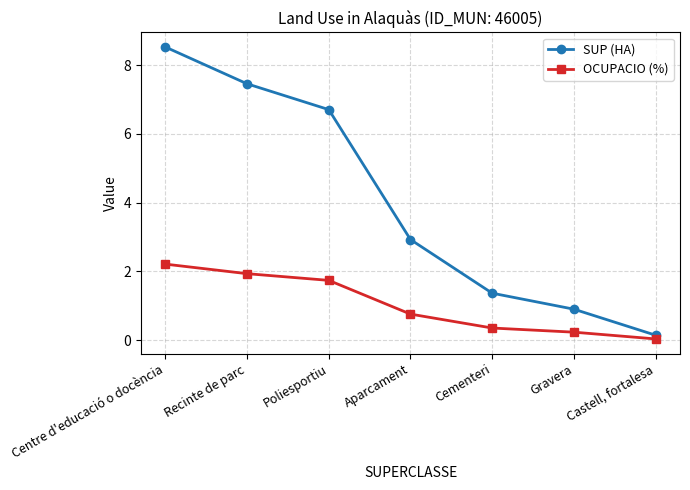

What position from the right is Castell, fortalesa?

1